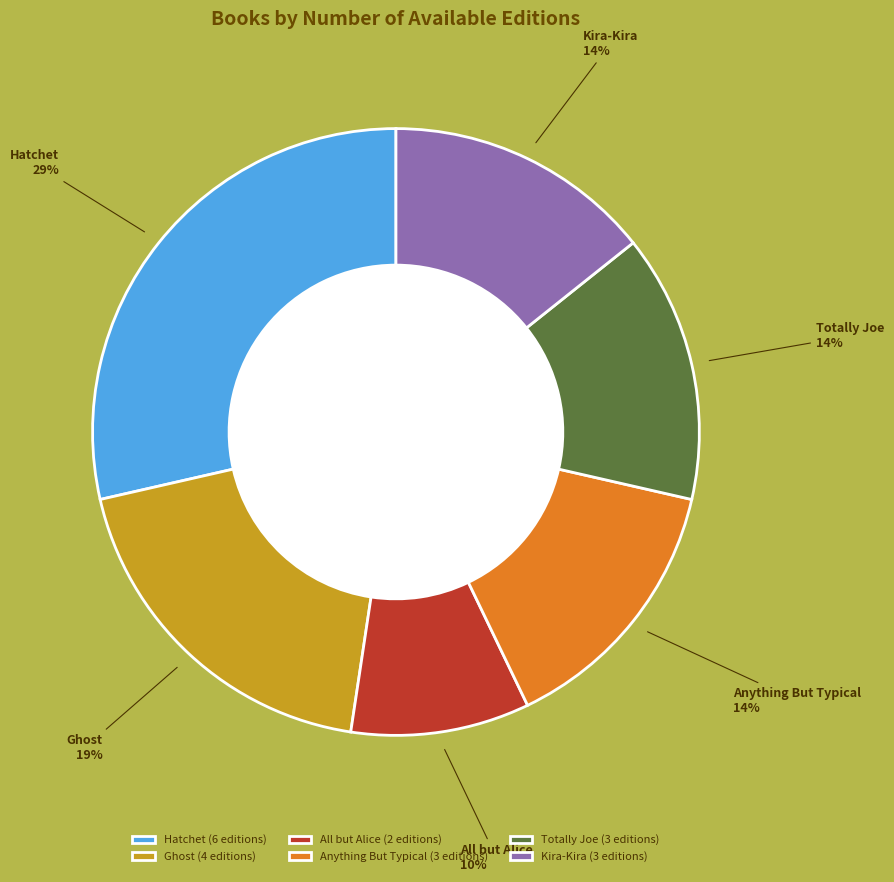

Is it true that Ghost is 19% of the pie?

True